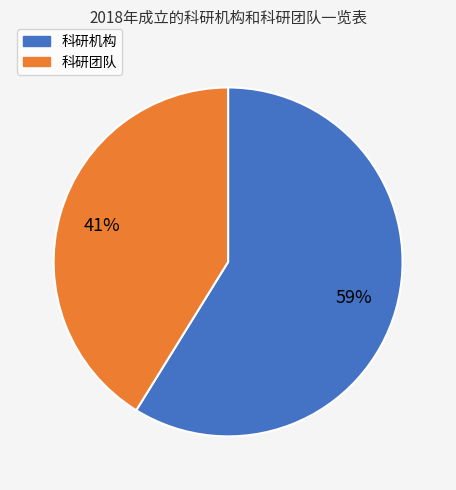

What percentage is the 科研机构 slice, to the nearest percent?

59%